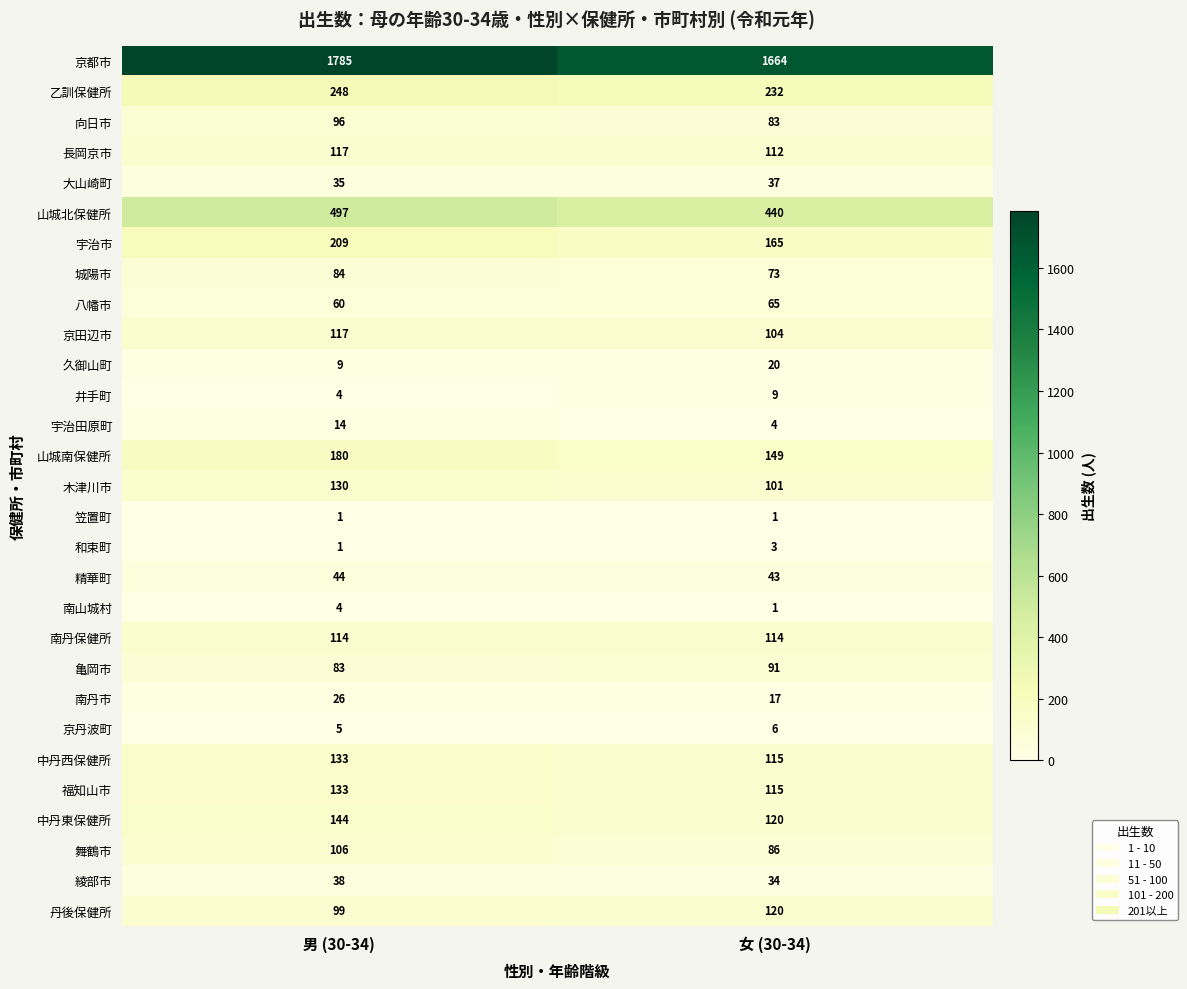

Which series has the largest range (max minus min)?

京都市